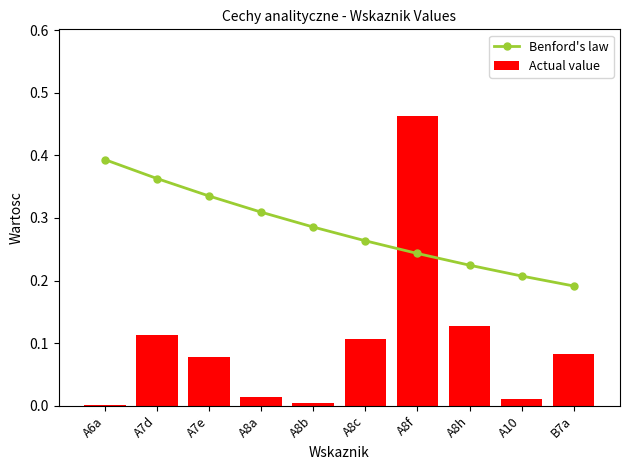

What is the sum of all Actual value values?

1.0